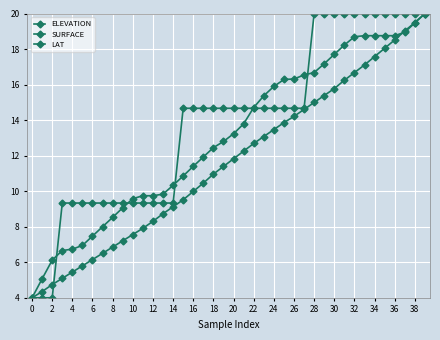

How many lines are shown in the chart?

3